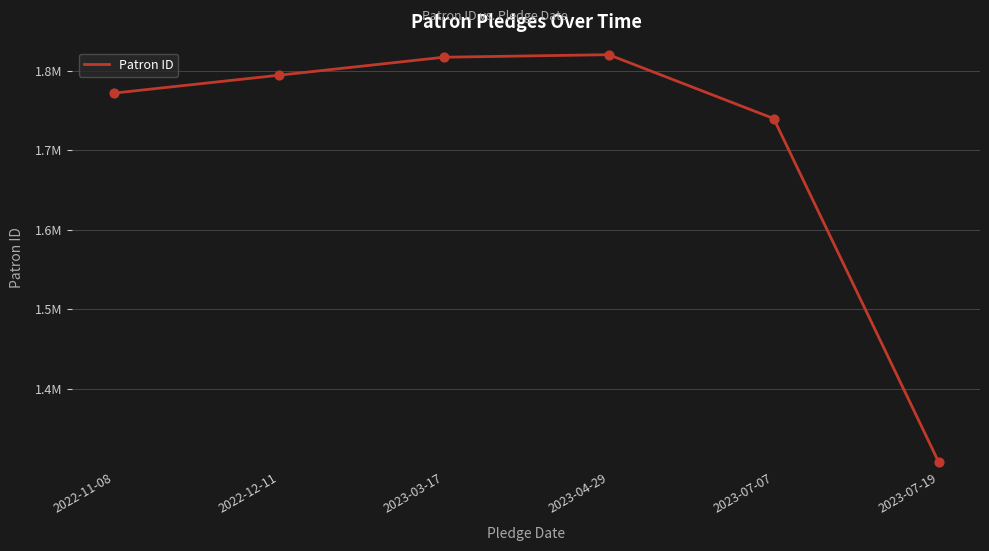

Which has a higher value, 2023-07-07 or 2022-12-11?

2022-12-11